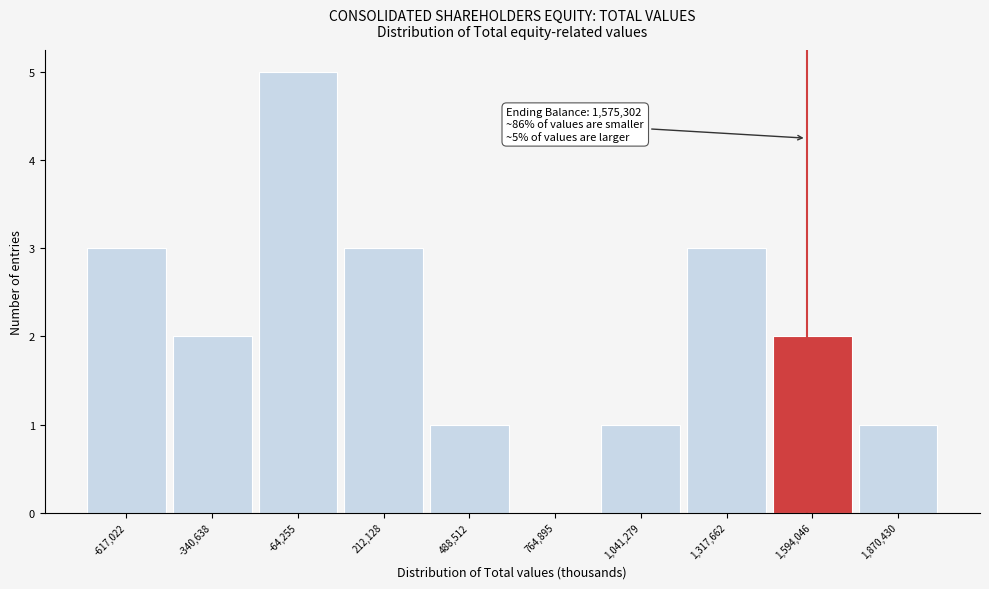

Over which range of the x-axis is the bar tallest?

-200000 to 50000